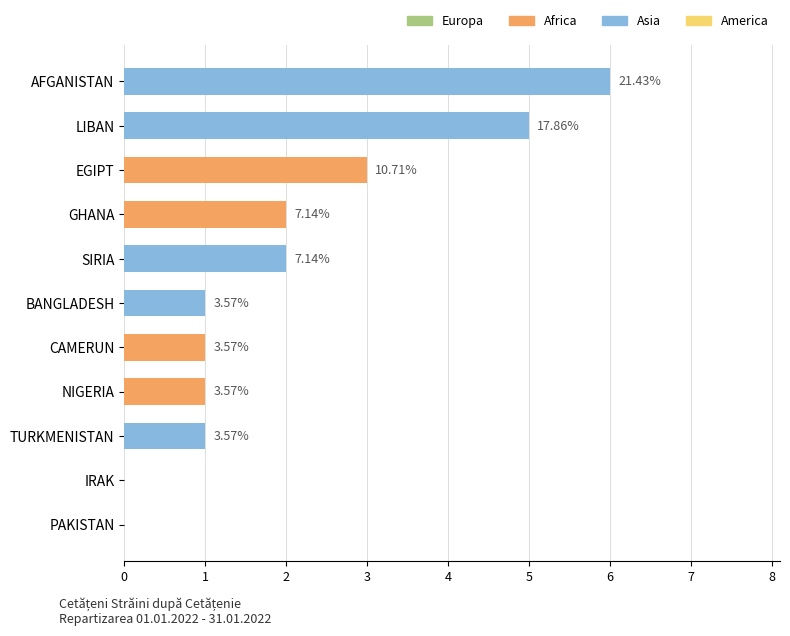

Are the bars horizontal?

Yes